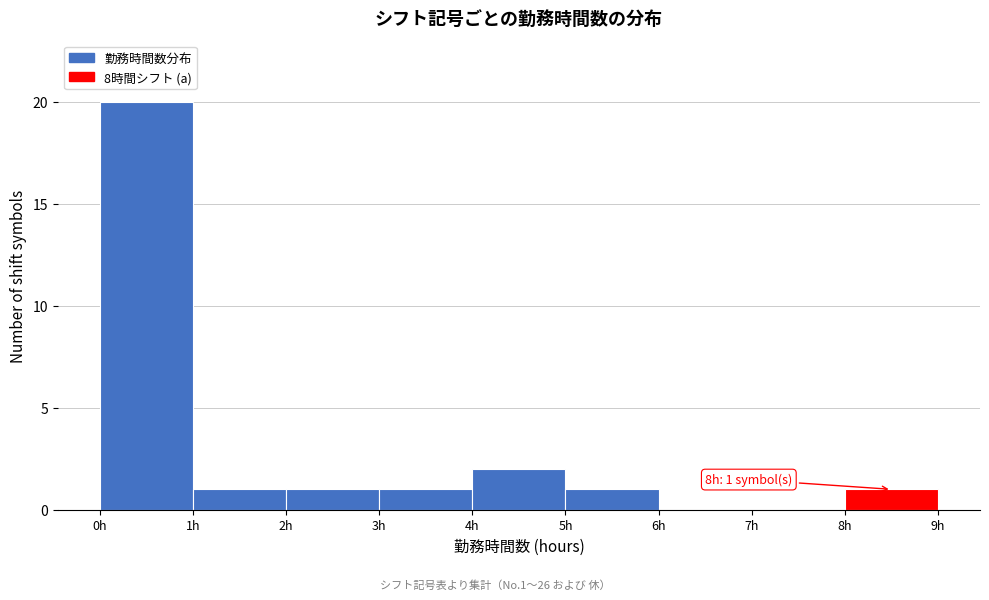

Over which range of the x-axis is the bar tallest?

0 to 1